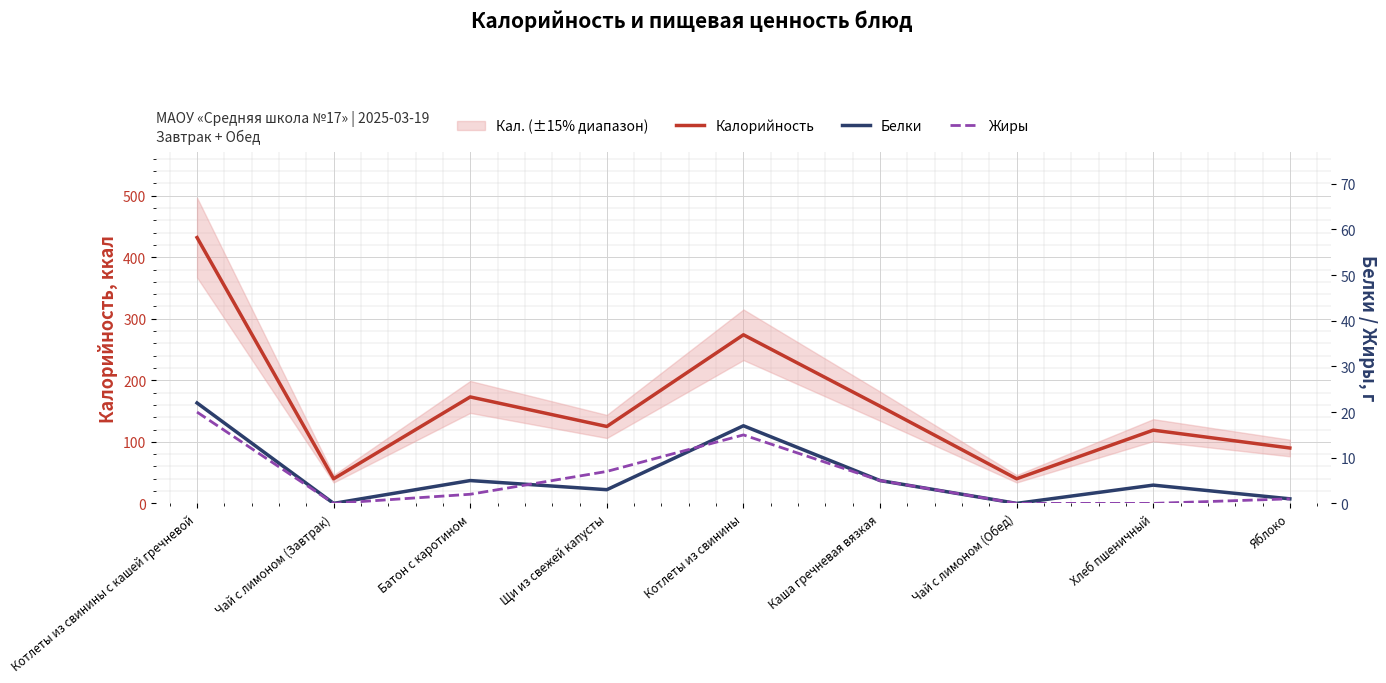

Reading left to right, extract all data points from this chart.

Калорийность: 432	40	173	125	274	158	40	119	90
Белки: 22	0	5	3	17	5	0	4	1
Жиры: 20	0	2	7	15	5	0	0	1